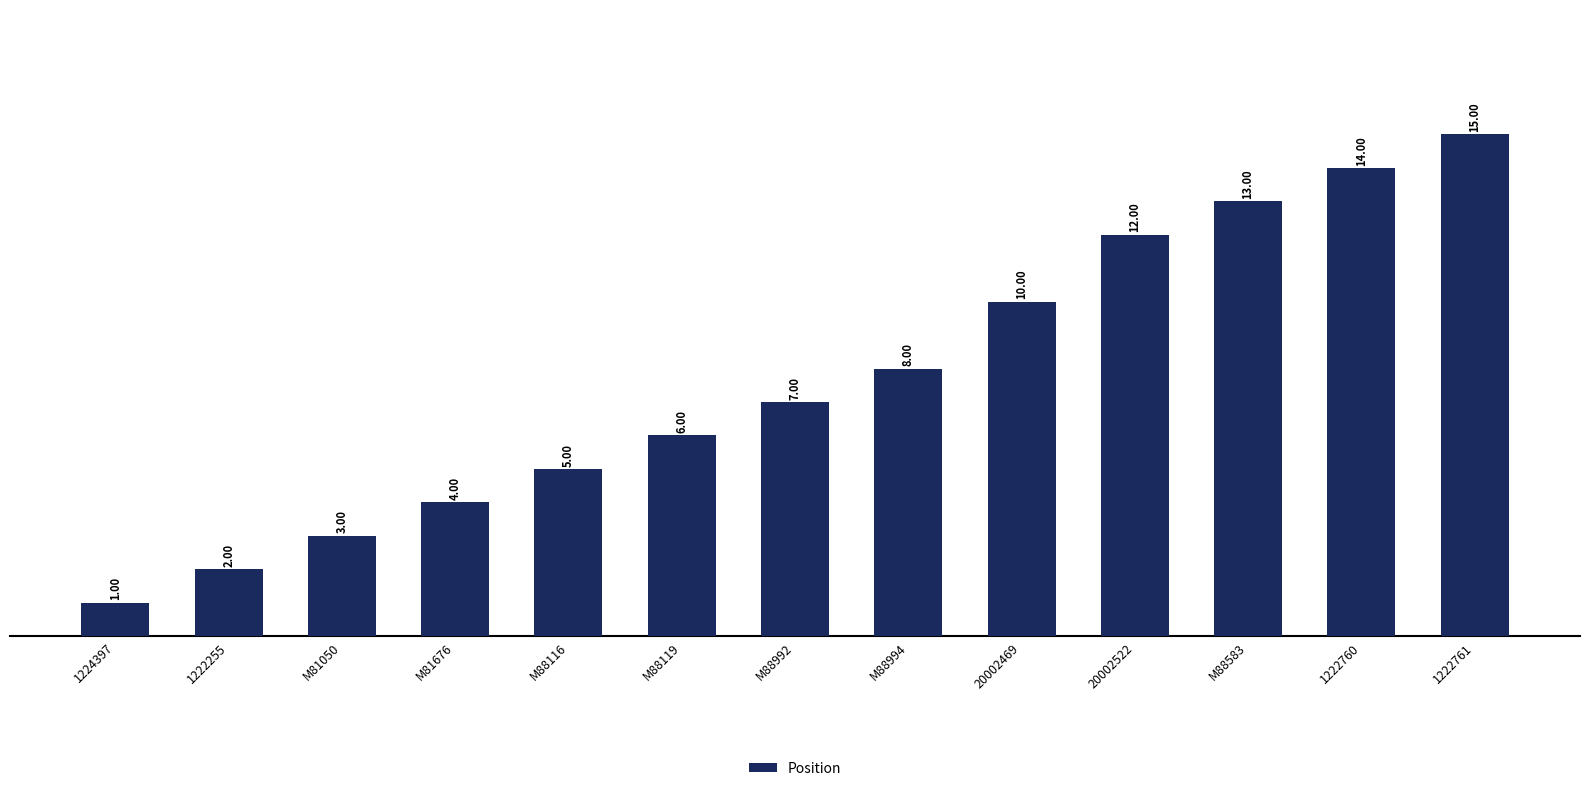

Is it true that the value at 20002469 is 10?

True